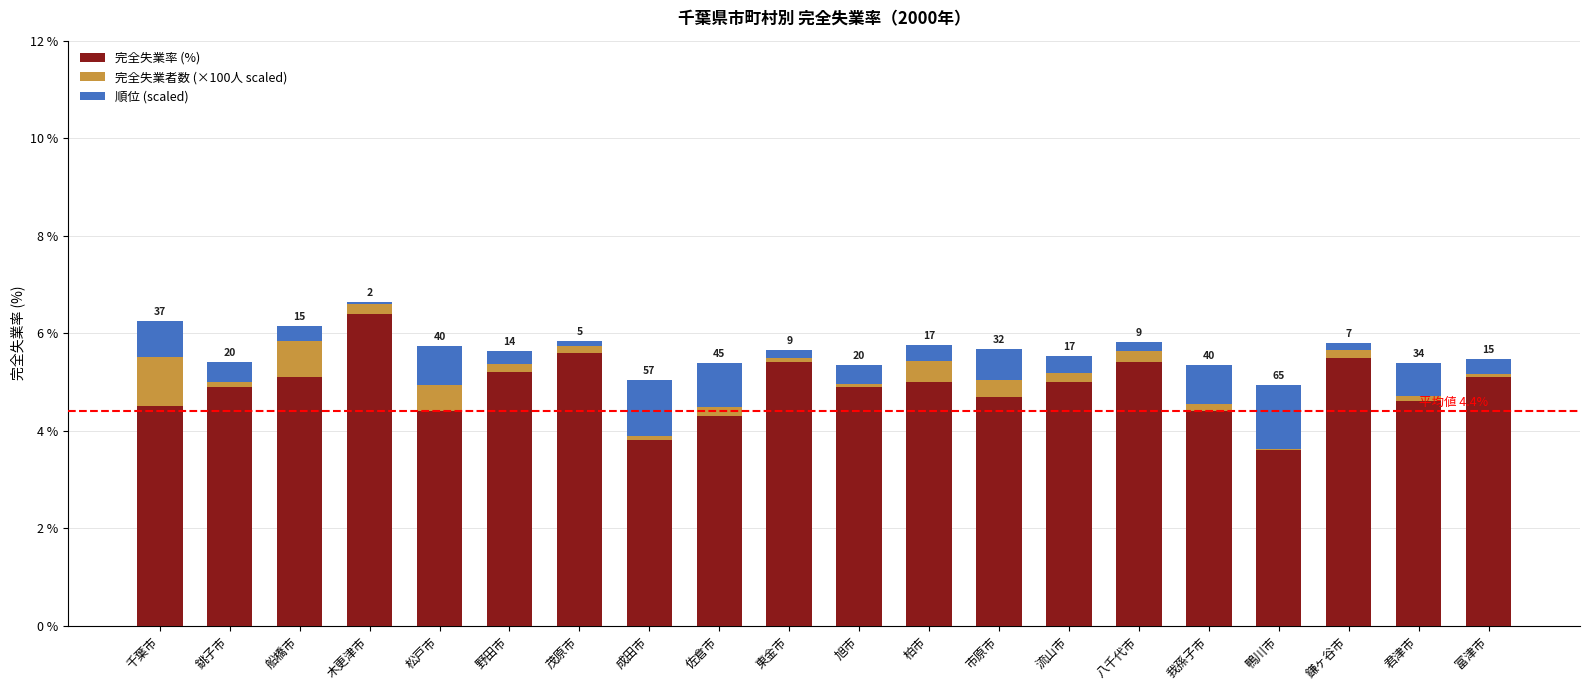

At which category is the sum across all series the highest?

木更津市